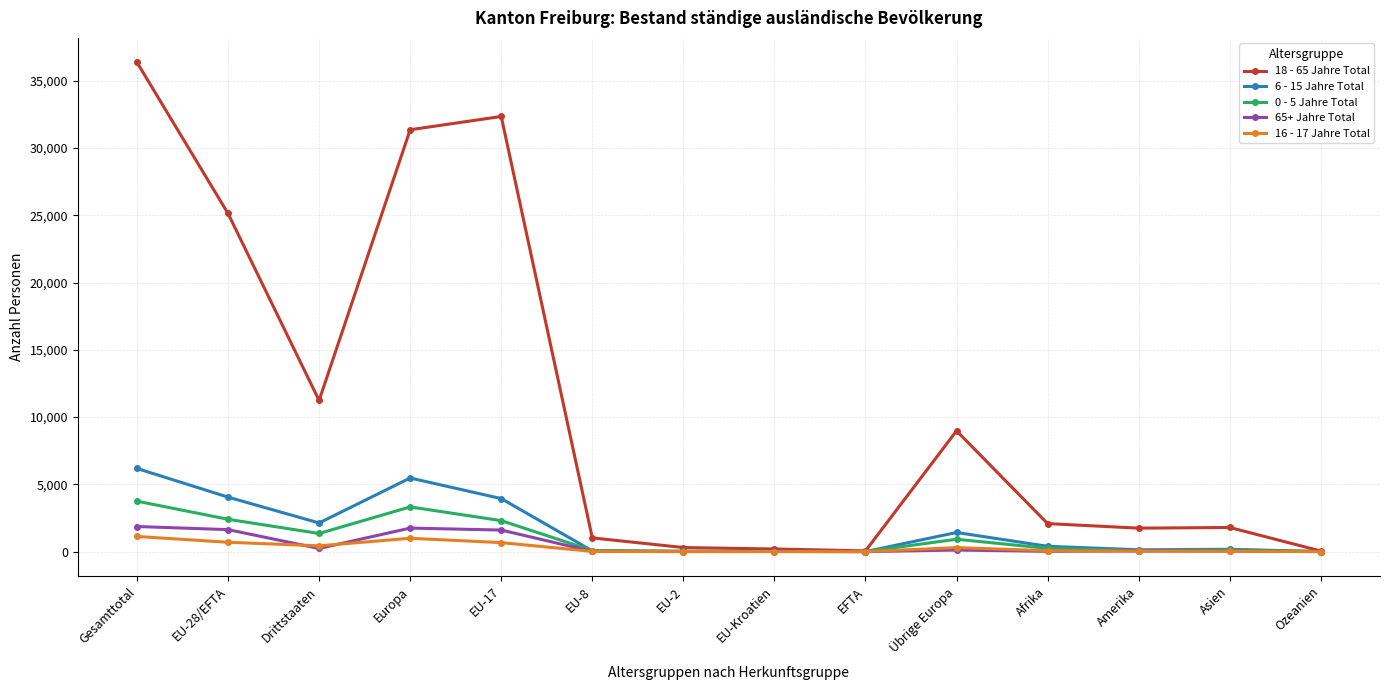

What is the label of the 1st point from the left?

Gesamttotal